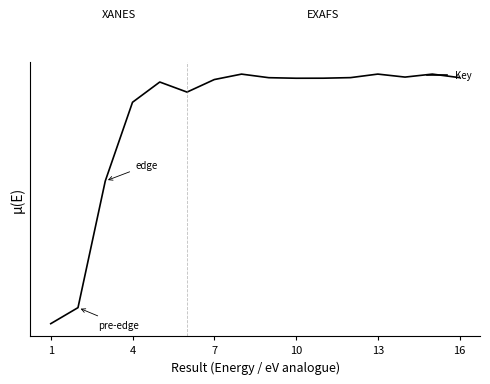

True or false: there are more than 0 points higher than both neighbors.

True